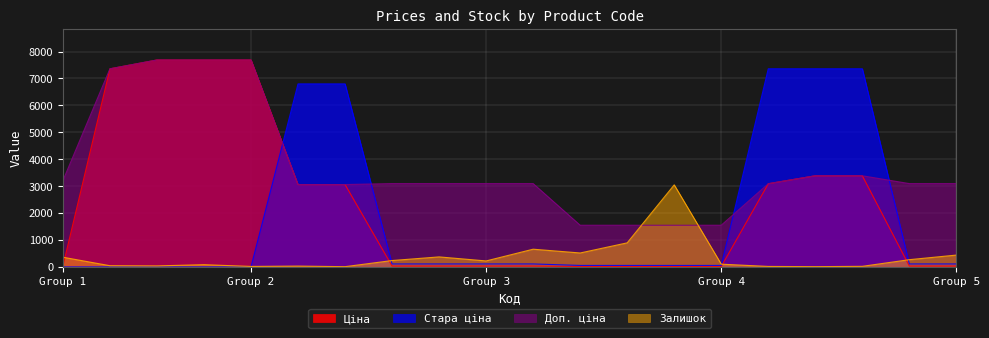

What is the value of the Залишок point at the 9th from the left?

372.0